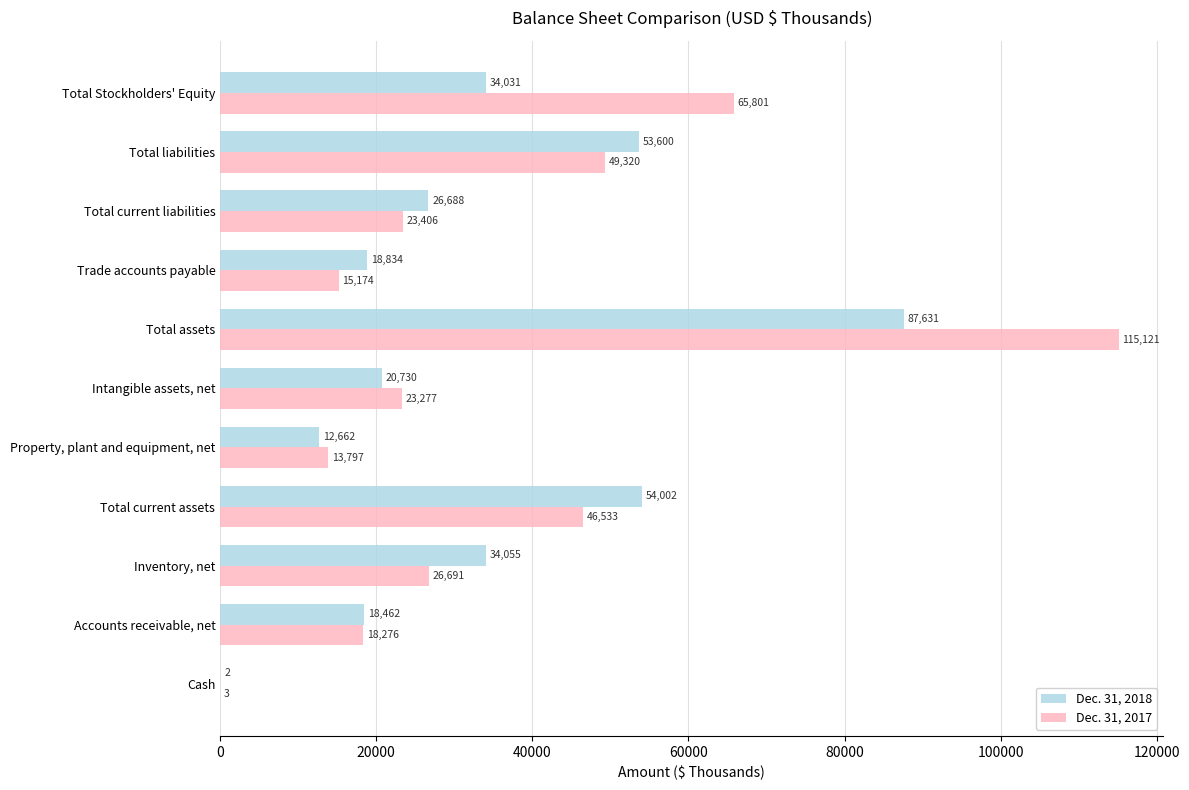

The Dec. 31, 2017 series shows 9079 at Property, plant and equipment, net. True or false?

False